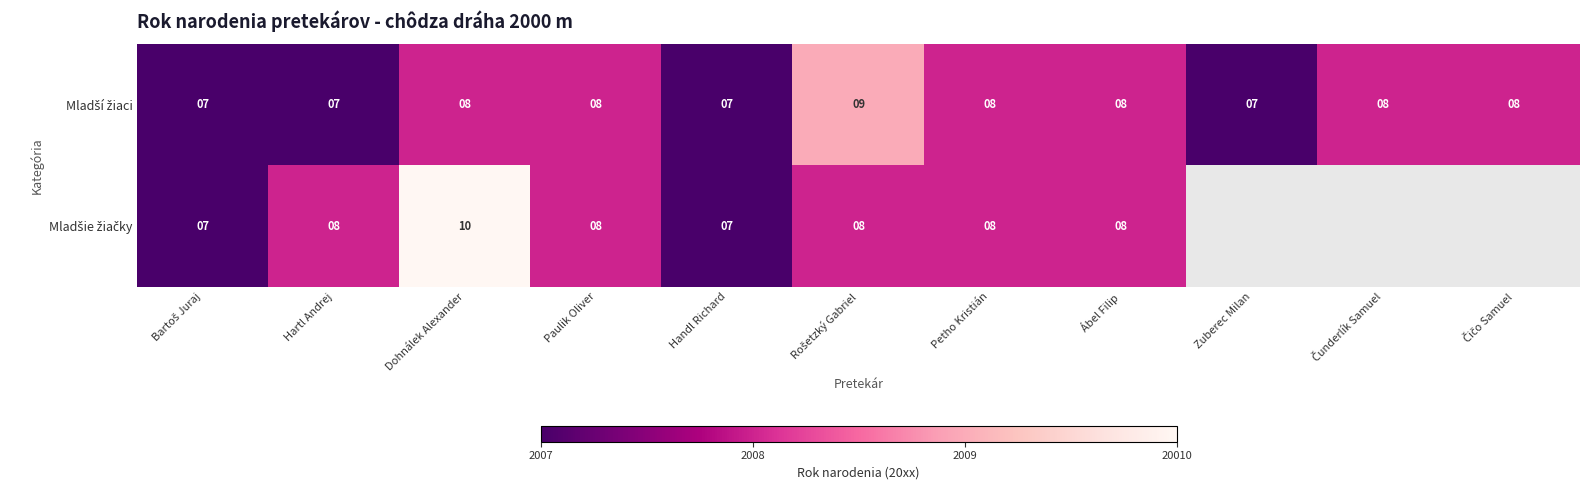

At how many categories does at least one series exceed 8?

2